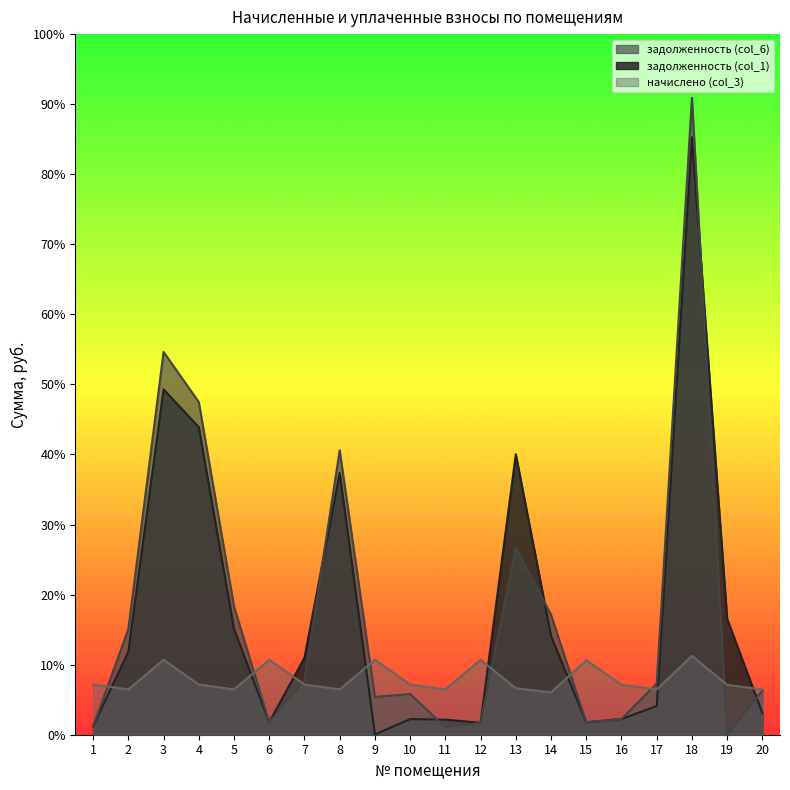

The value of задолженность (col_6) at 11 is 137.4. True or false?

False